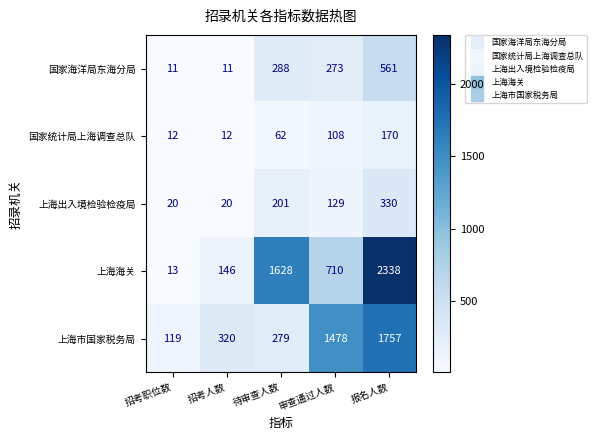

Count the number of categories in the chart.

5